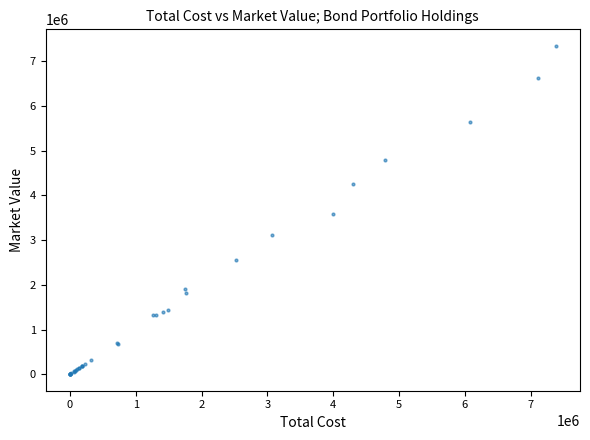

What Y value in the scatter plot is closest to 3673635?

3583629.6